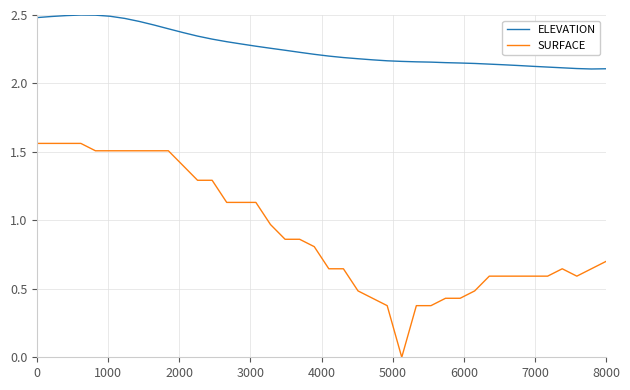

List the series in order of their overall mean, lowest first.

SURFACE, ELEVATION